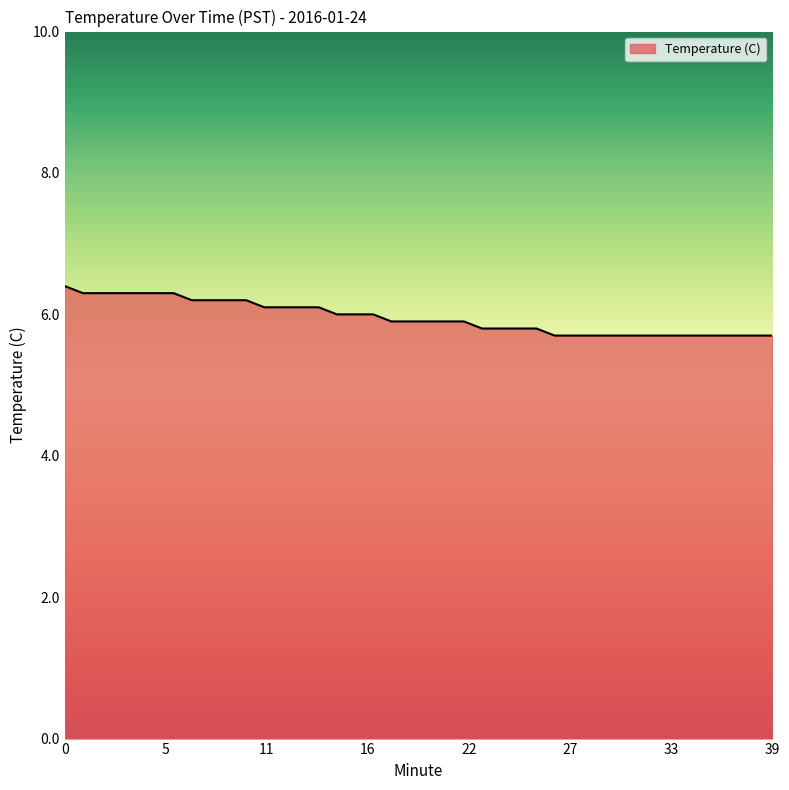

What is the difference between the maximum and minimum values?

0.7